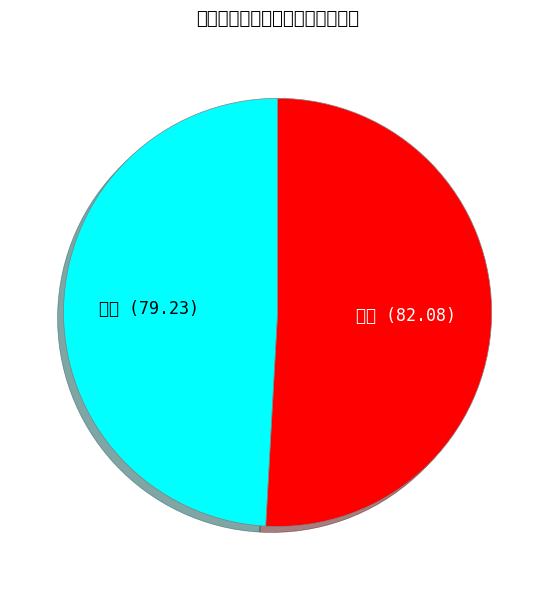

Is it true that 赵静 is 49% of the pie?

True